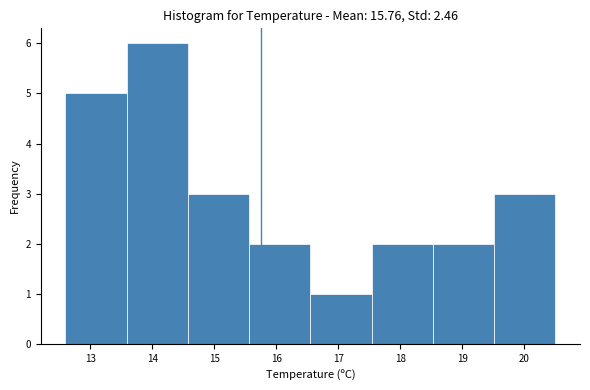

Reading left to right, list every bar in this chart as the range it spans on the x-axis followed by its height. Neither the bar edges nor the heights are printed on the chart, so give them approximately, as read against the axes.

12.6 to 13.6: 5
13.6 to 14.6: 6
14.6 to 15.6: 3
15.6 to 16.6: 2
16.6 to 17.5: 1
17.5 to 18.5: 2
18.5 to 19.5: 2
19.5 to 20.5: 3